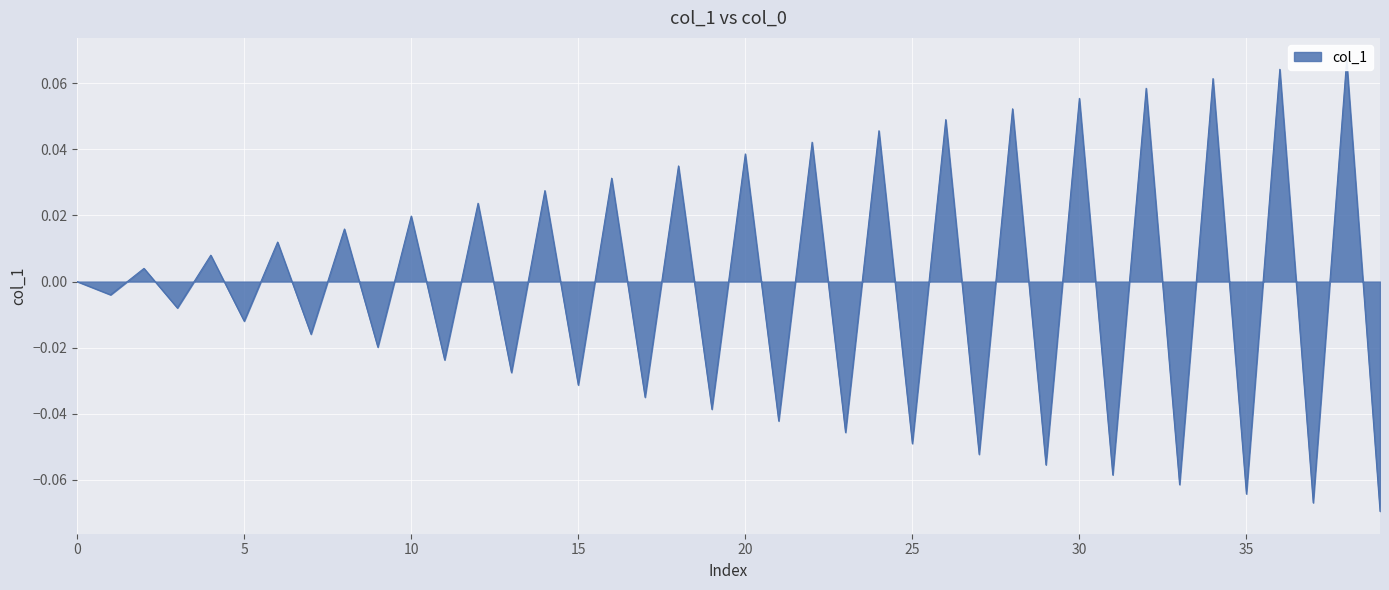

What is the maximum value shown in the chart?

0.1